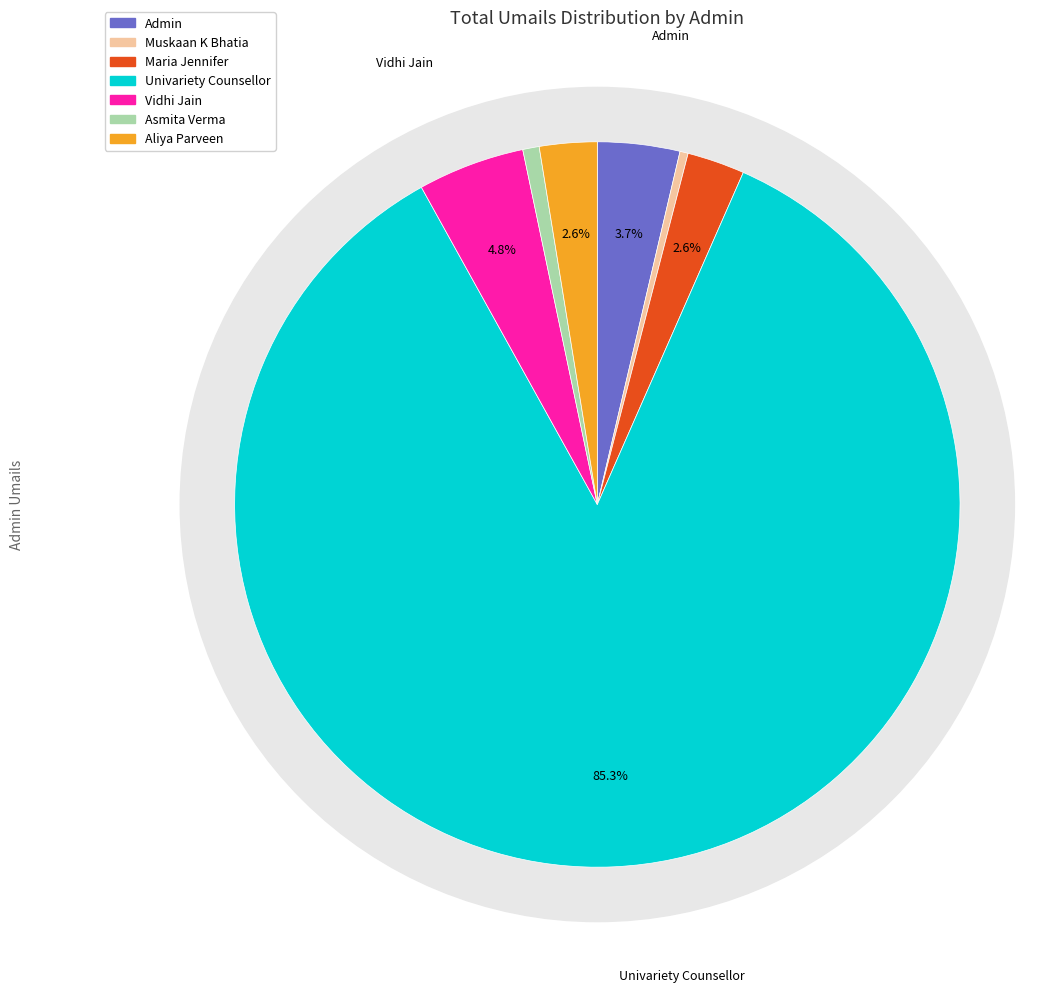

Which slice represents more than half of the pie?

Univariety Counsellor